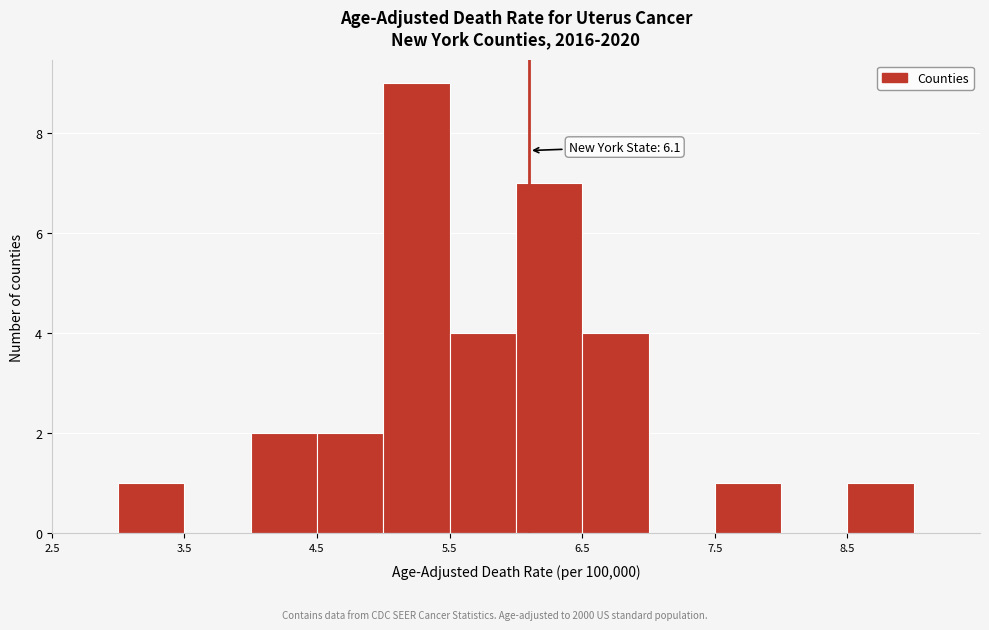

Which range on the x-axis has the tallest bar?

5.0 to 5.5